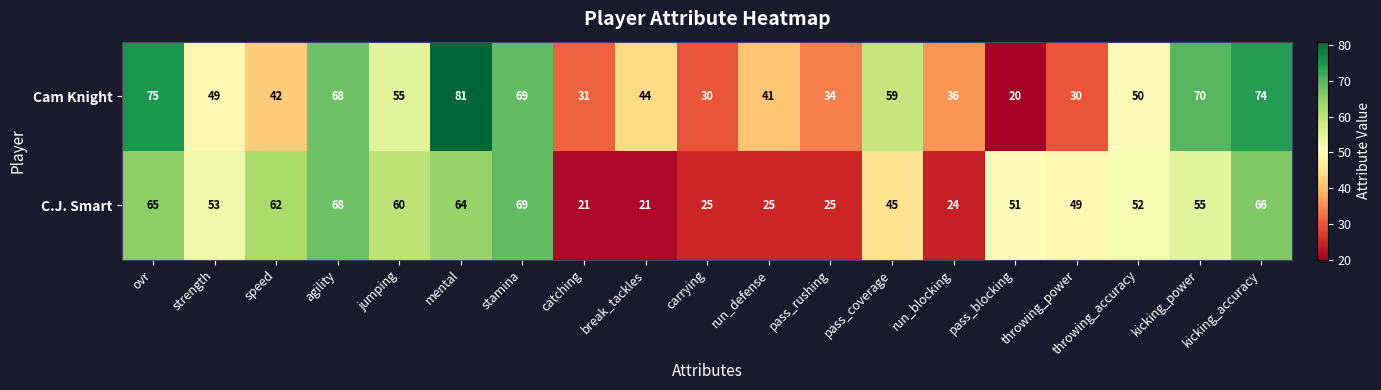

Which series has the largest range (max minus min)?

Cam Knight